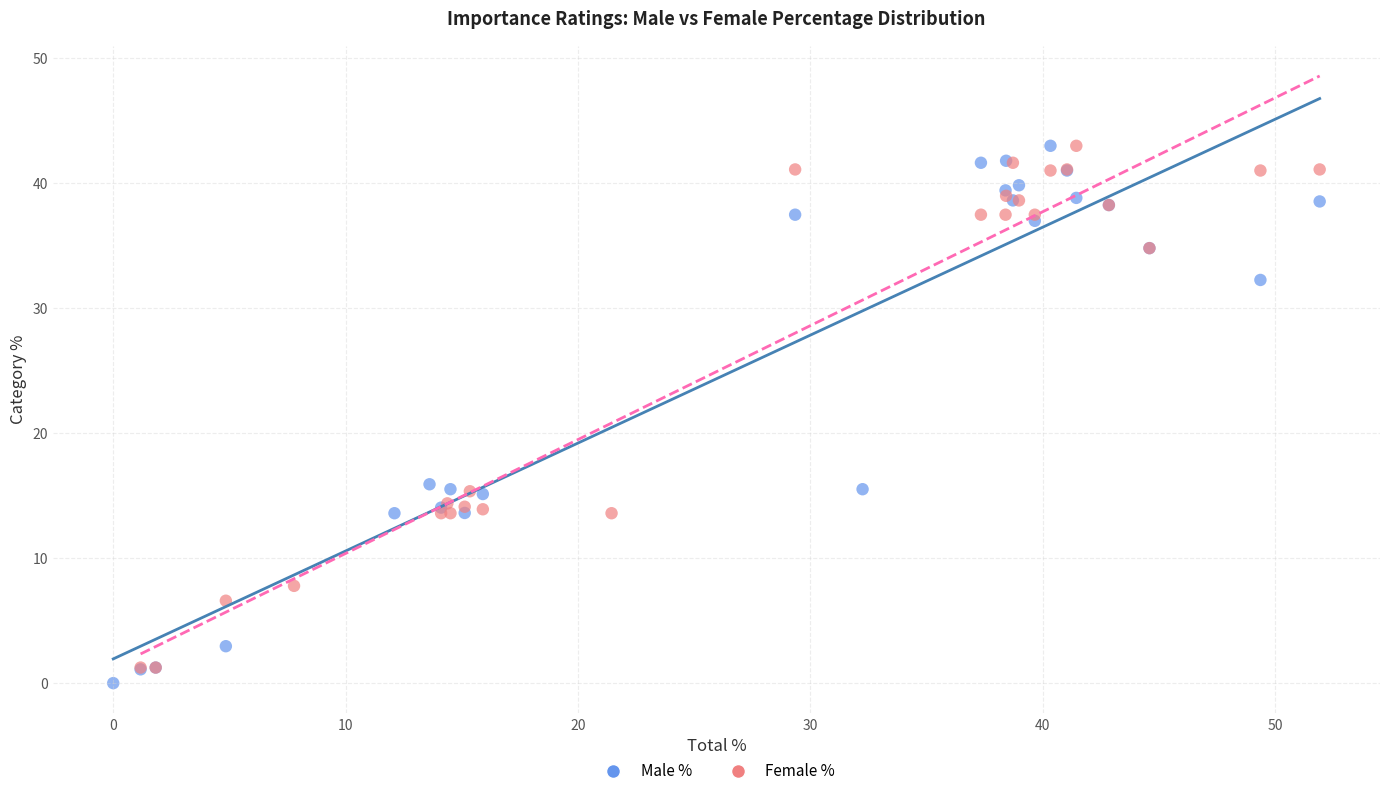

What are all the series names shown in the legend?

Male %, Female %